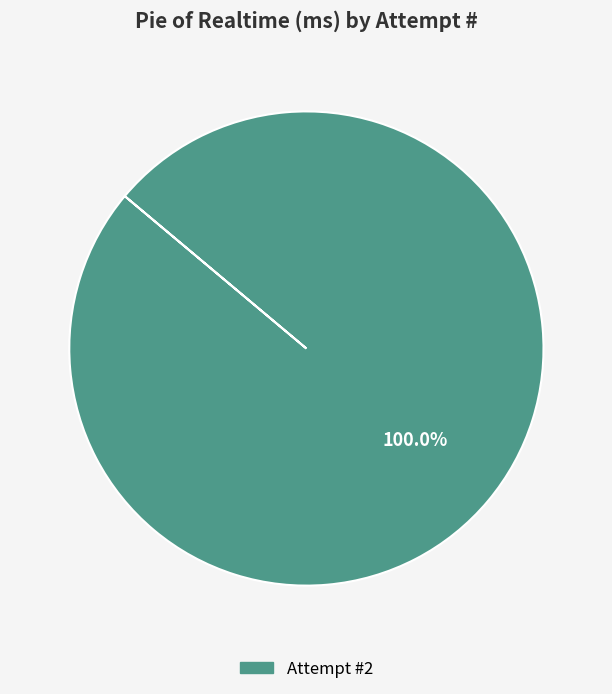

Is there any slice that represents more than half of the pie?

Yes